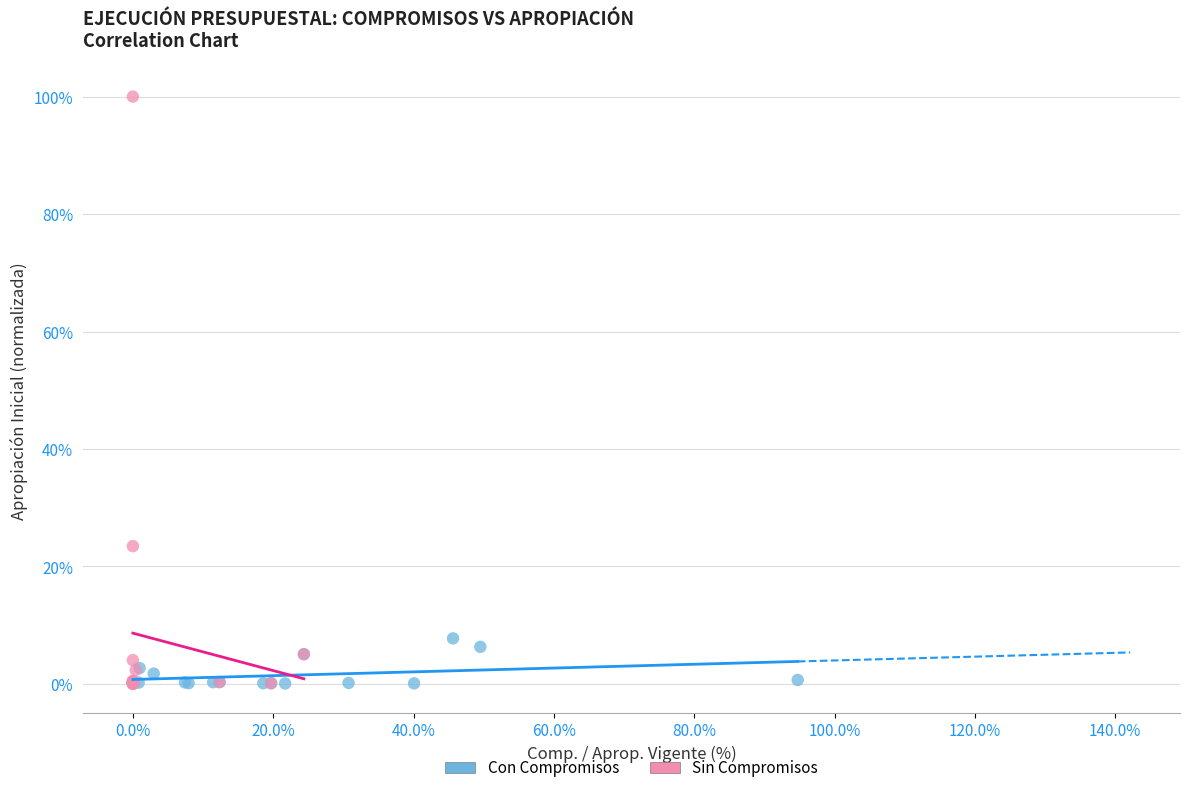

Which series has the widest spread of Y values?

Sin Compromisos